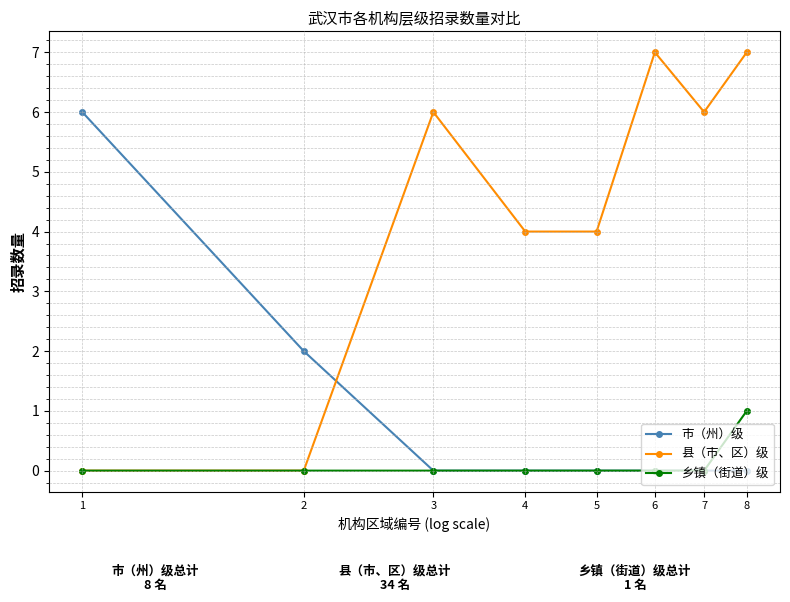

Reading left to right, transcribe all the data shown in this chart.

市（州）级: 6	2	0	0	0	0	0	0
县（市、区）级: 0	0	6	4	4	7	6	7
乡镇（街道）级: 0	0	0	0	0	0	0	1